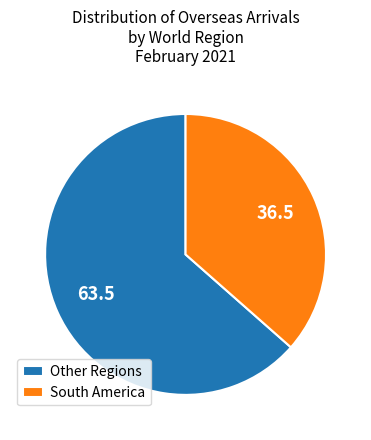

What is the largest slice in the pie chart?

Other Regions